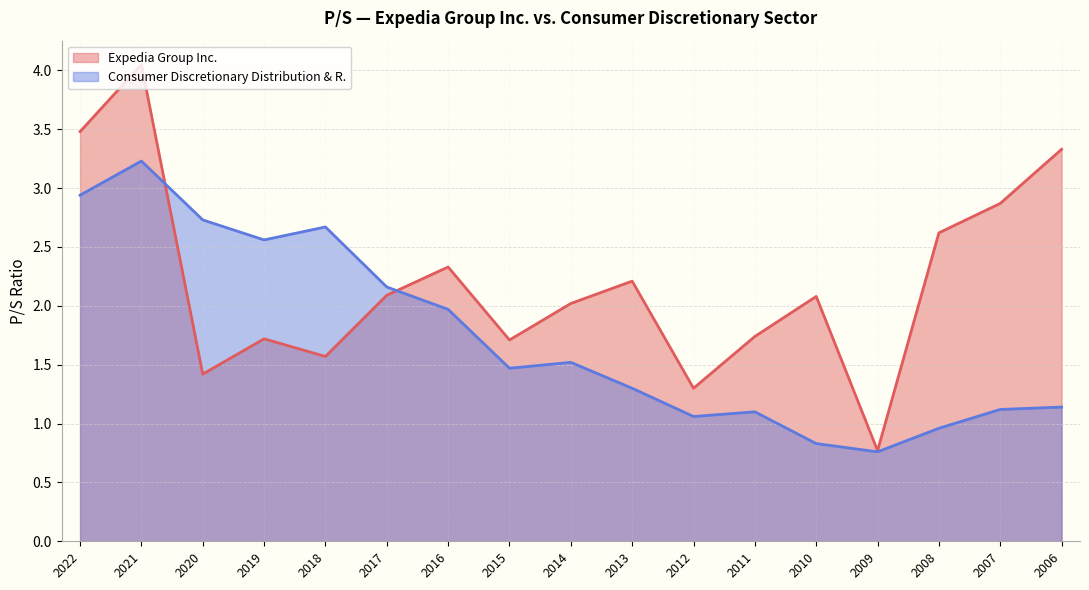

What is the difference between the maximum and minimum values in the Expedia Group Inc. series?

3.3